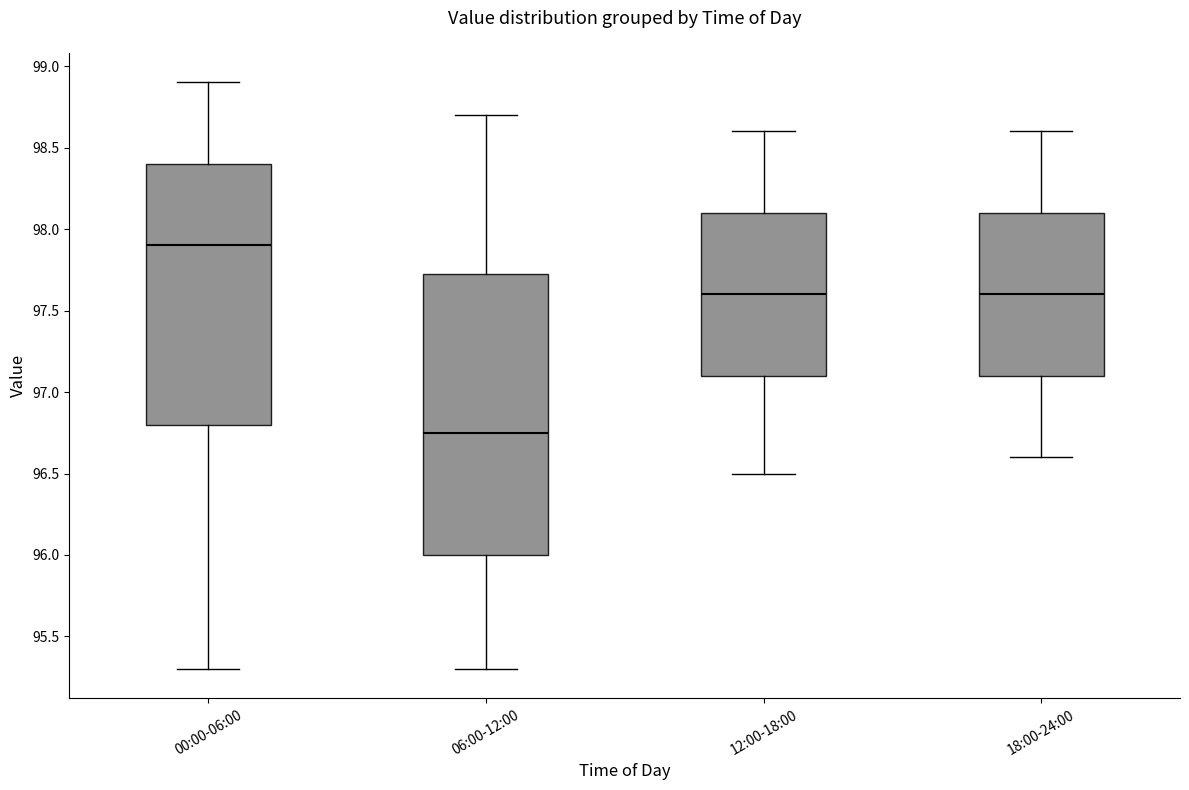

Where does the median line of the box for 00:00-06:00 sit on the y-axis? The values are not printed on the chart, so give them approximately, as read against the axis.

97.90